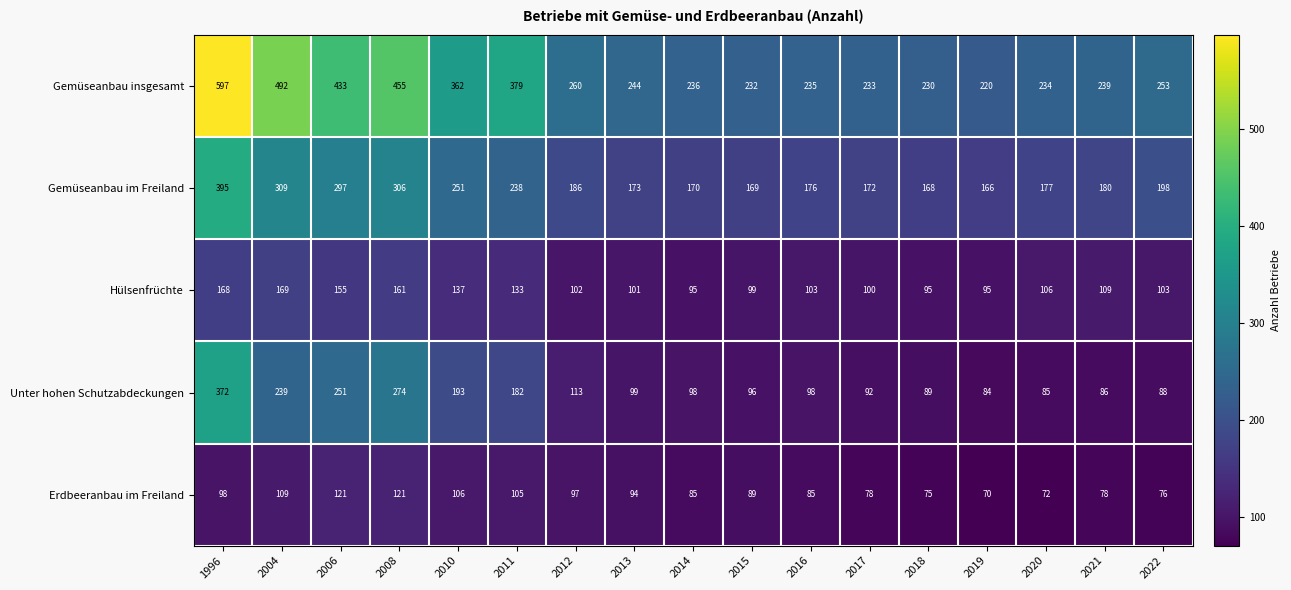

Which series has the widest spread of values?

Gemüseanbau insgesamt